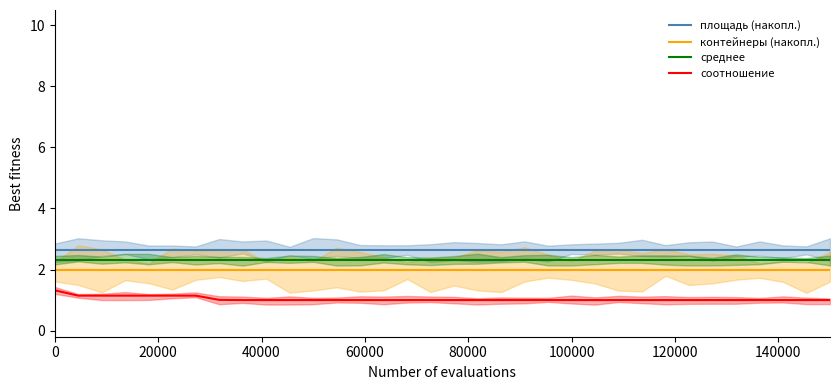

True or false: соотношение has a value of 2.2 at 0.

False